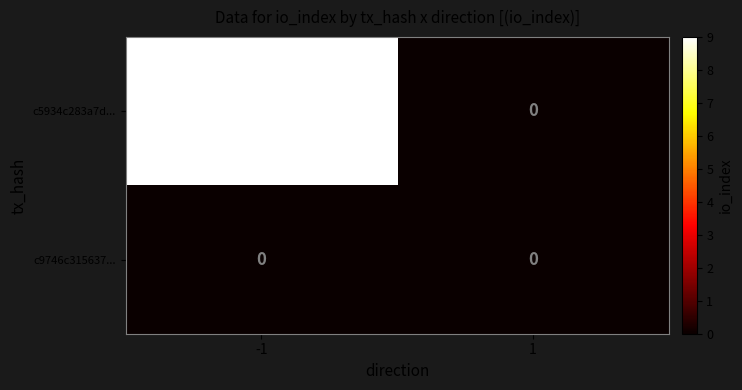

Which series changed the most between -1 and 1?

c5934c283a7d...